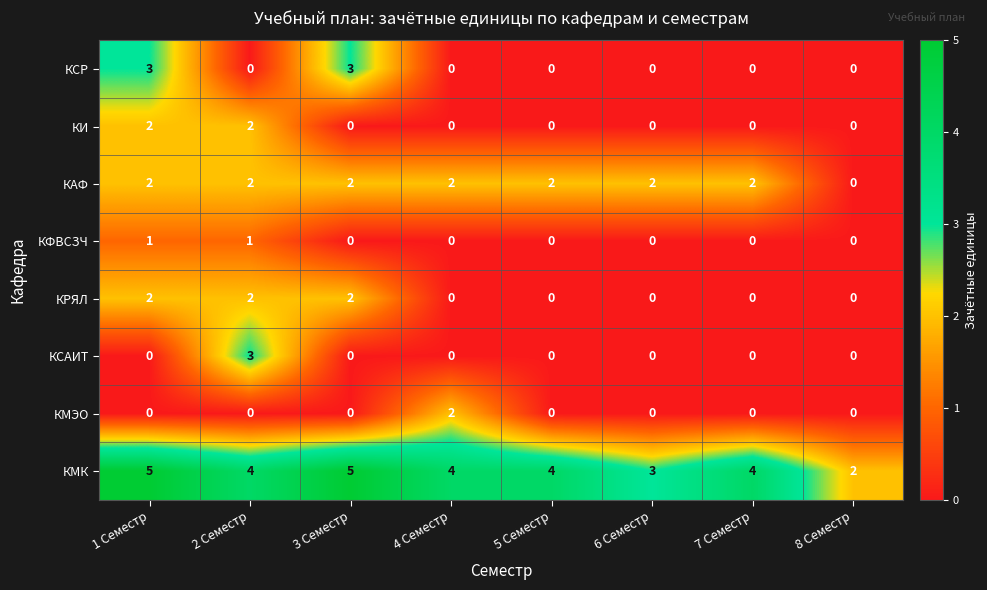

What is the difference between the highest and lowest values at 3 Семестр?

5